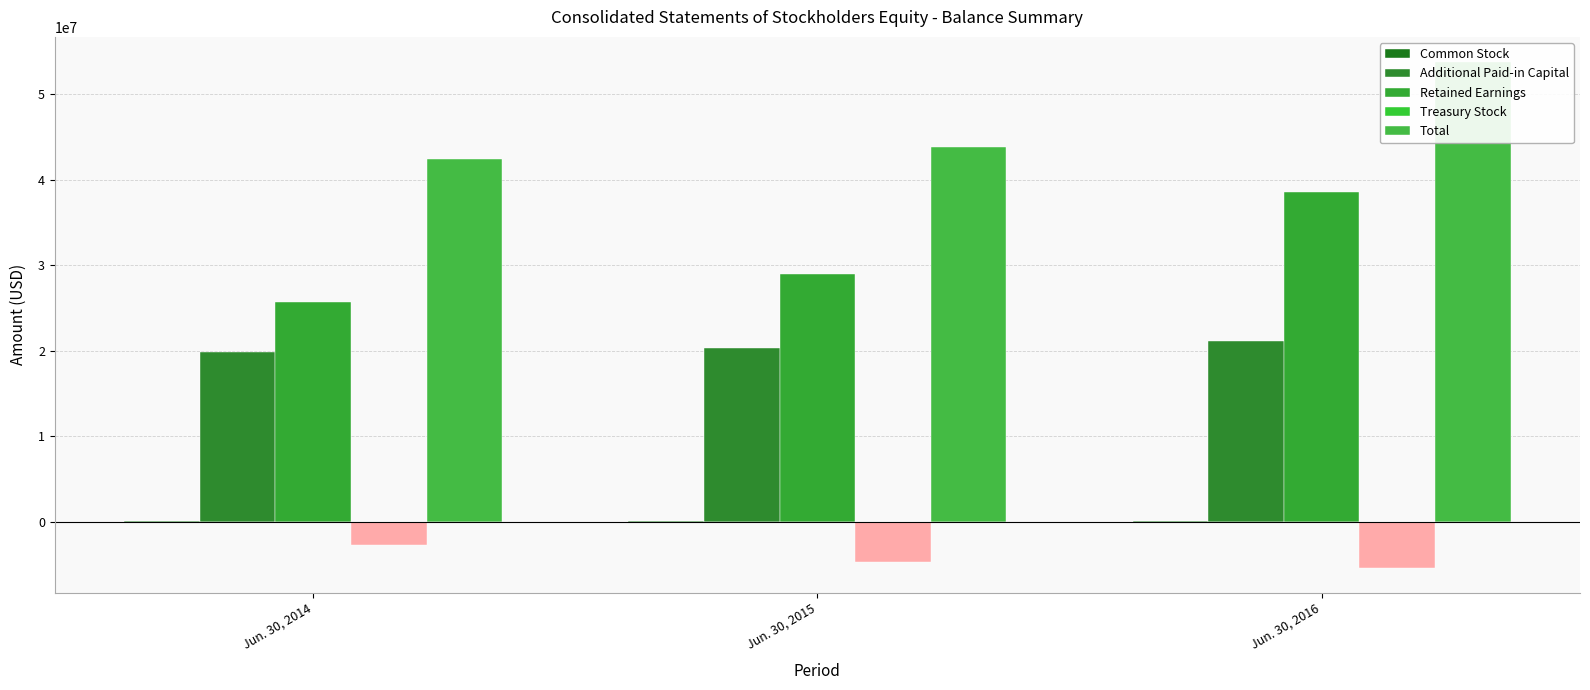

What is the sum of all Common Stock values?

226000